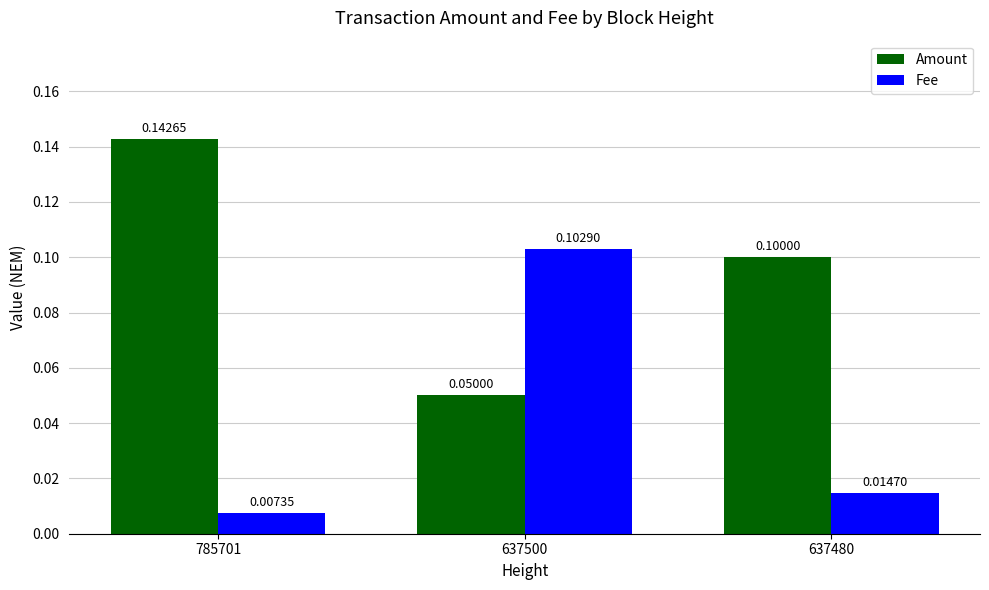

What is the difference between the Fee values at 785701 and 637500?

0.1